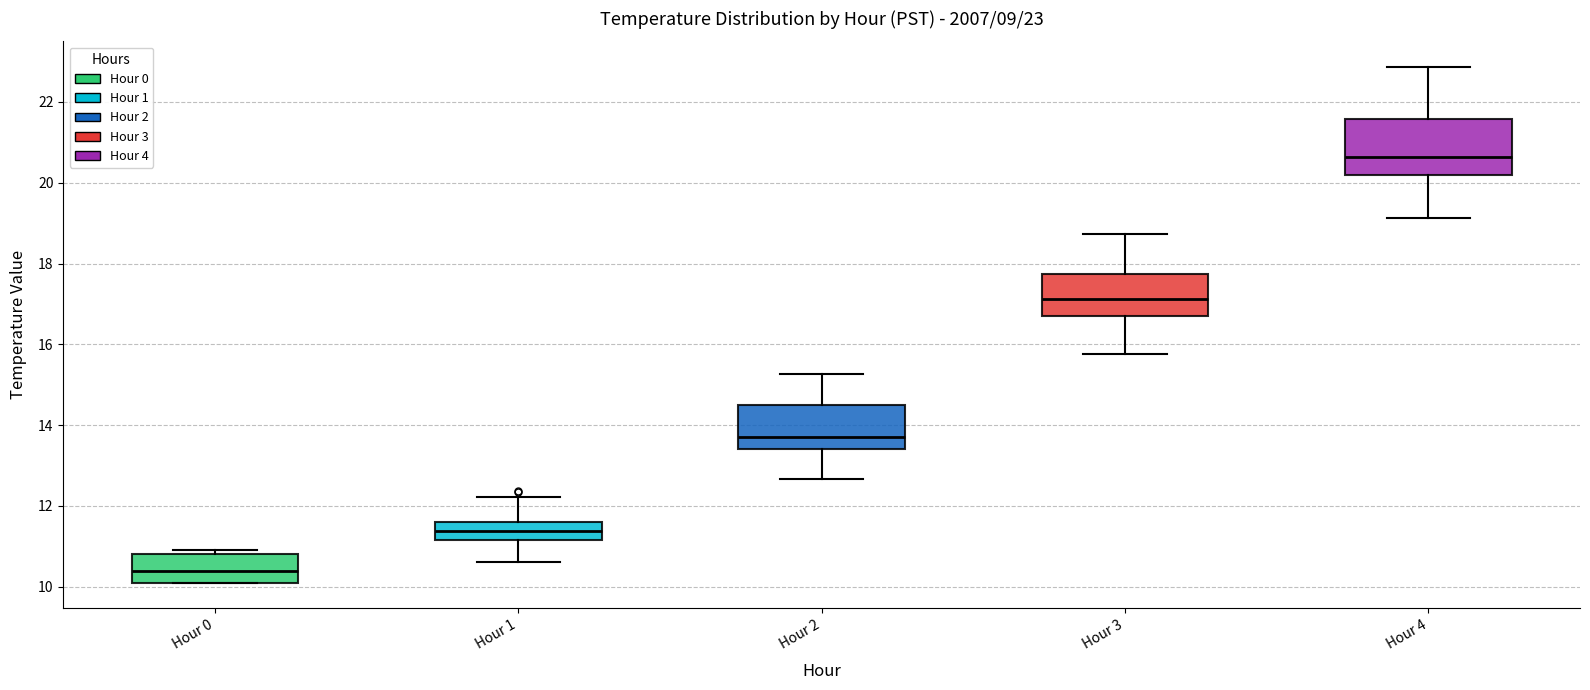

Comparing the boxes themselves (not the whiskers), which one is the tallest?

Hour 4